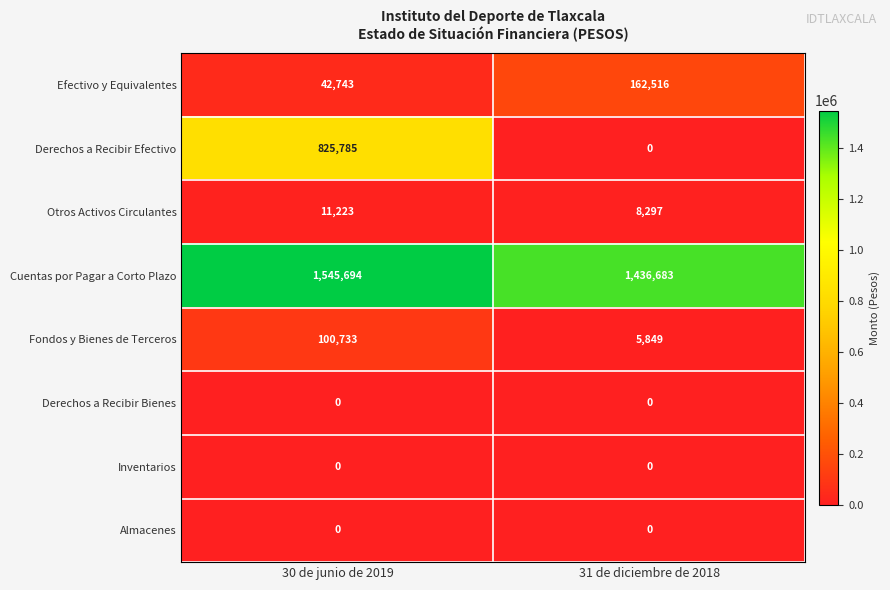

The Fondos y Bienes de Terceros series shows 2317 at 31 de diciembre de 2018. True or false?

False